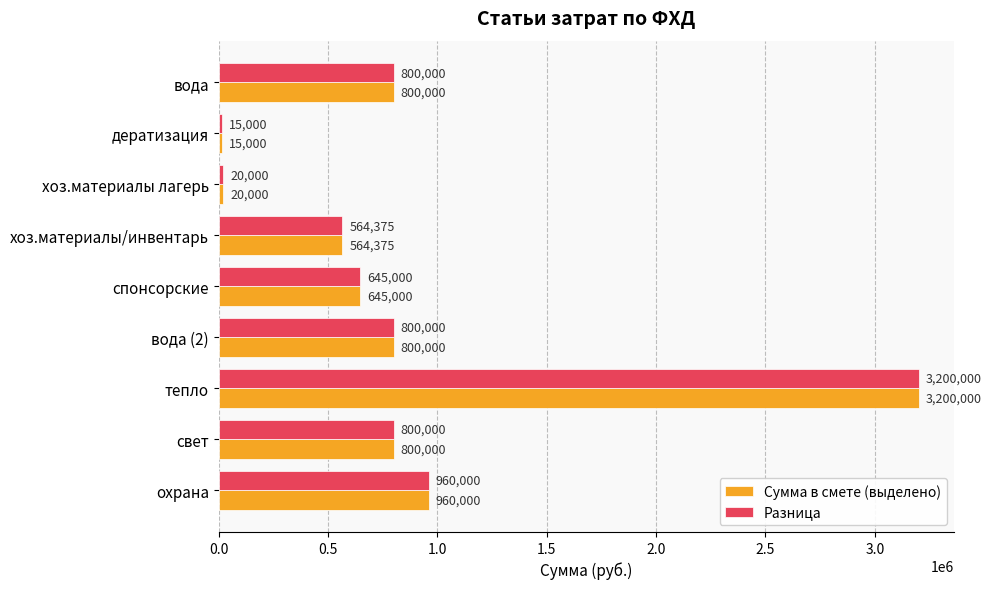

Is it true that Сумма в смете (выделено) equals 847083.8 at спонсорские?

False